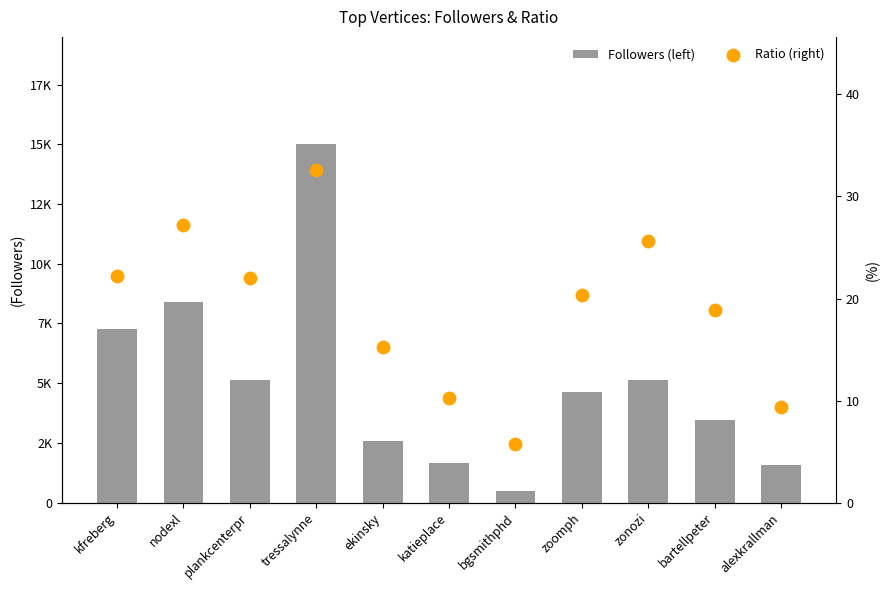

At how many categories does at least one series exceed 7402?

2